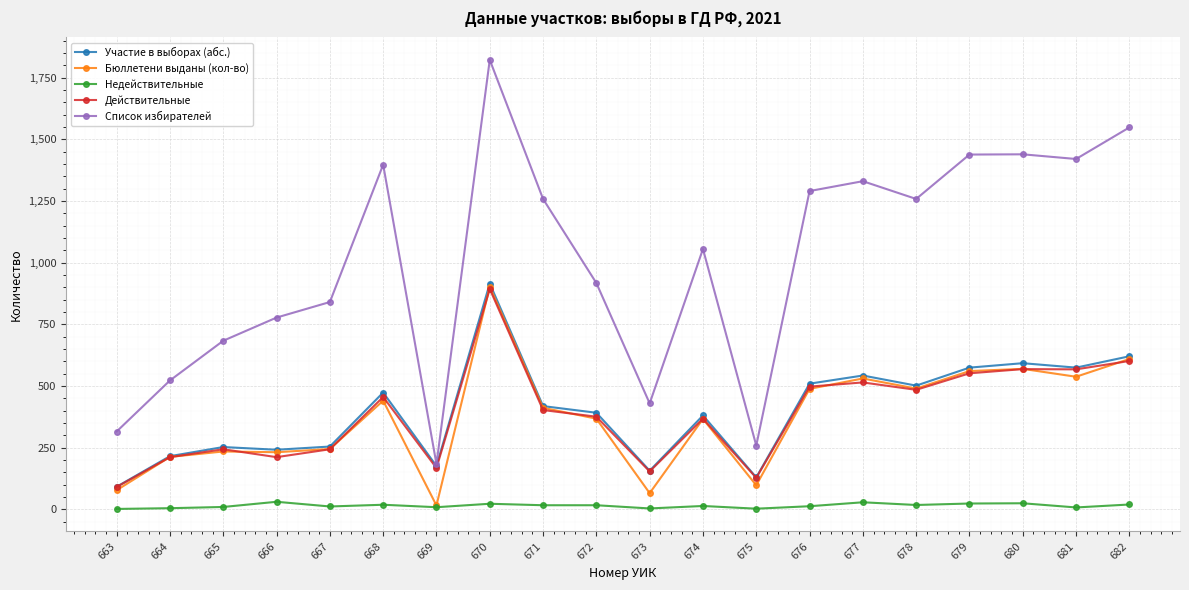

Which series has the largest total across all categories?

Список избирателей